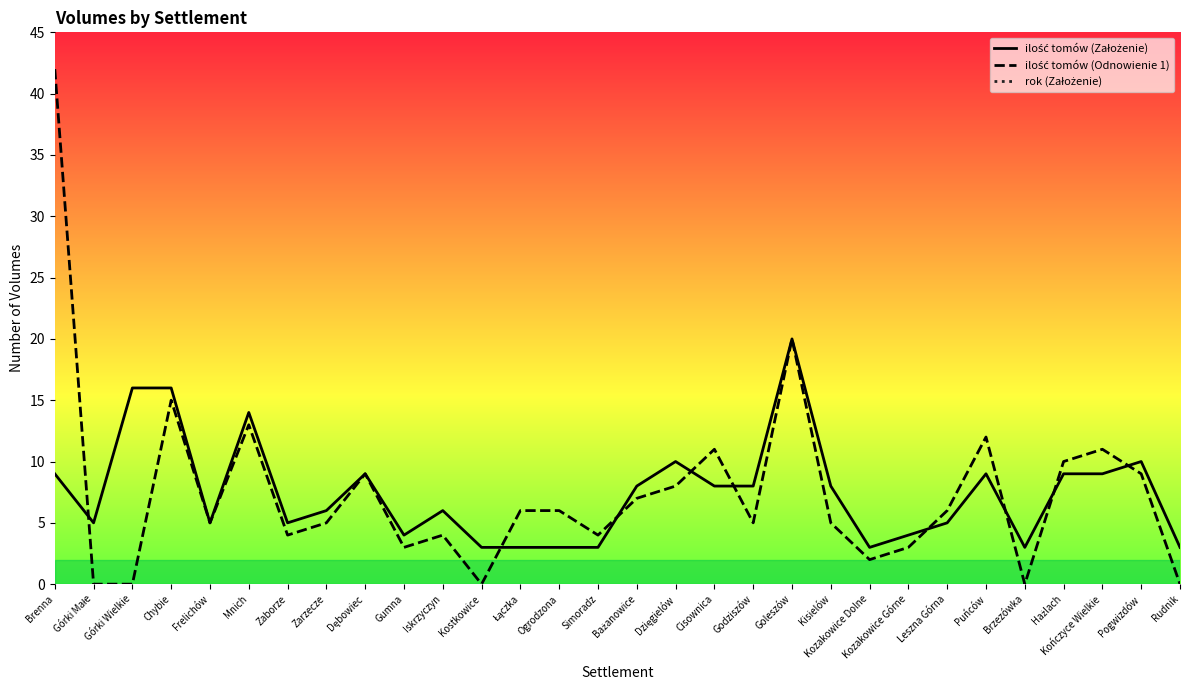

What position from the right is Hażlach?

4